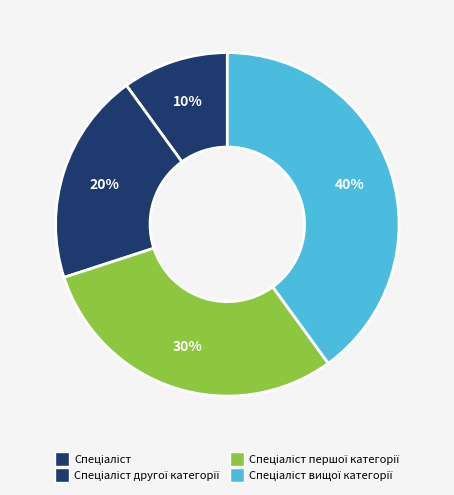

Count the number of slices in the pie.

4